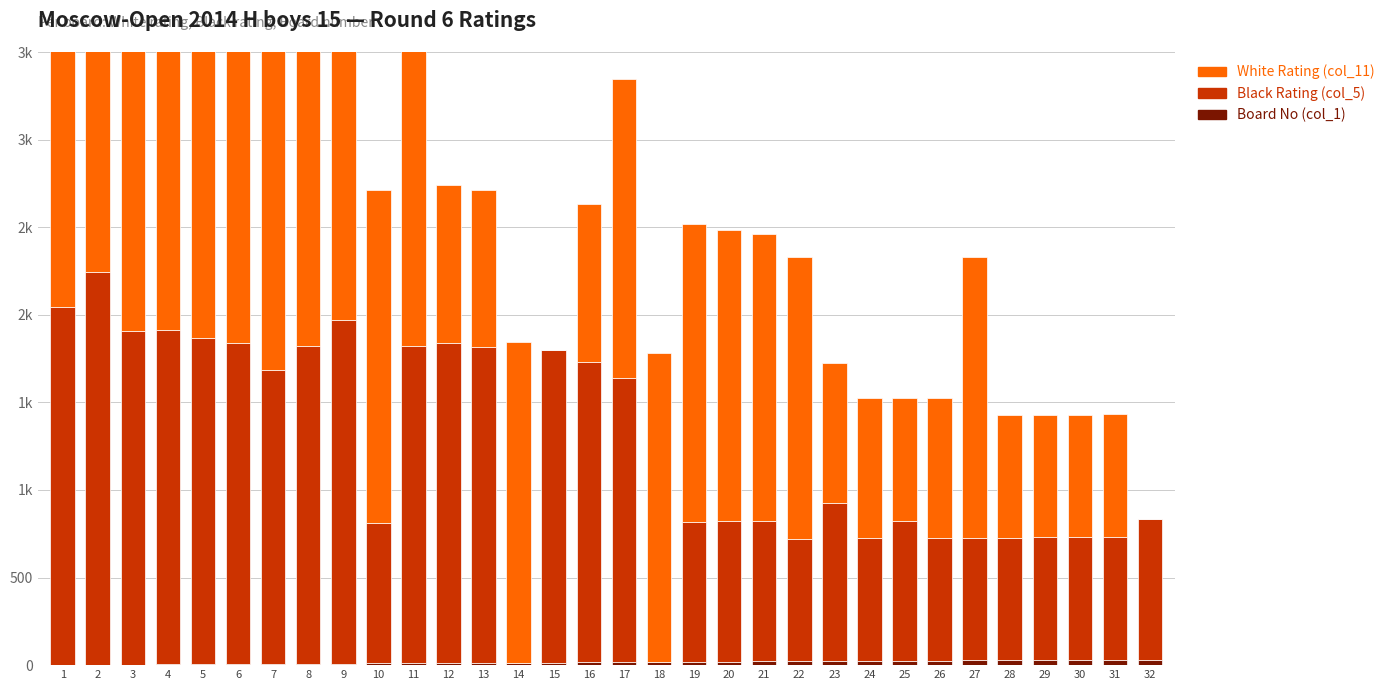

The value of White Rating (col_11) at 24 is 1361. True or false?

False